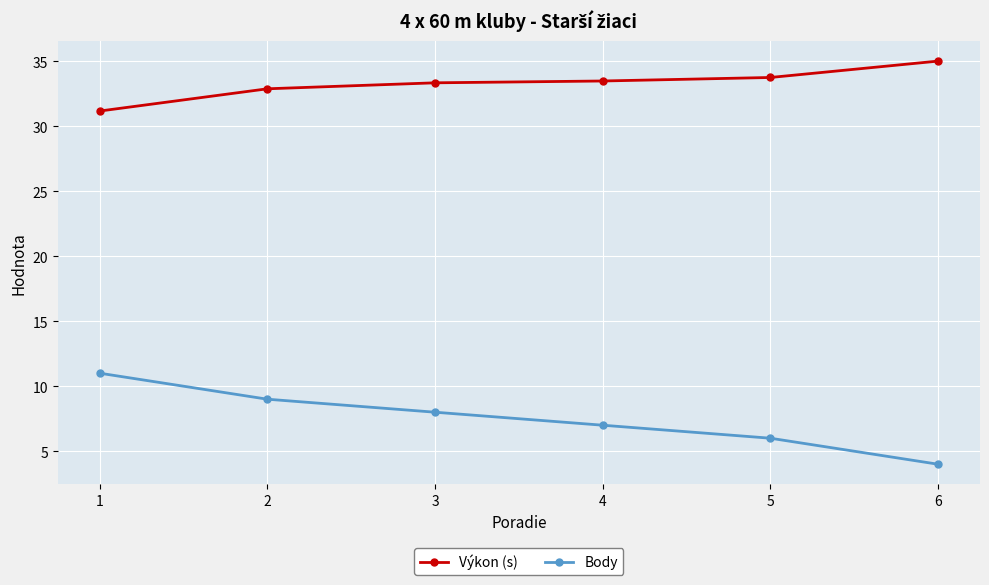

True or false: Body and Výkon (s) cross at least once.

False